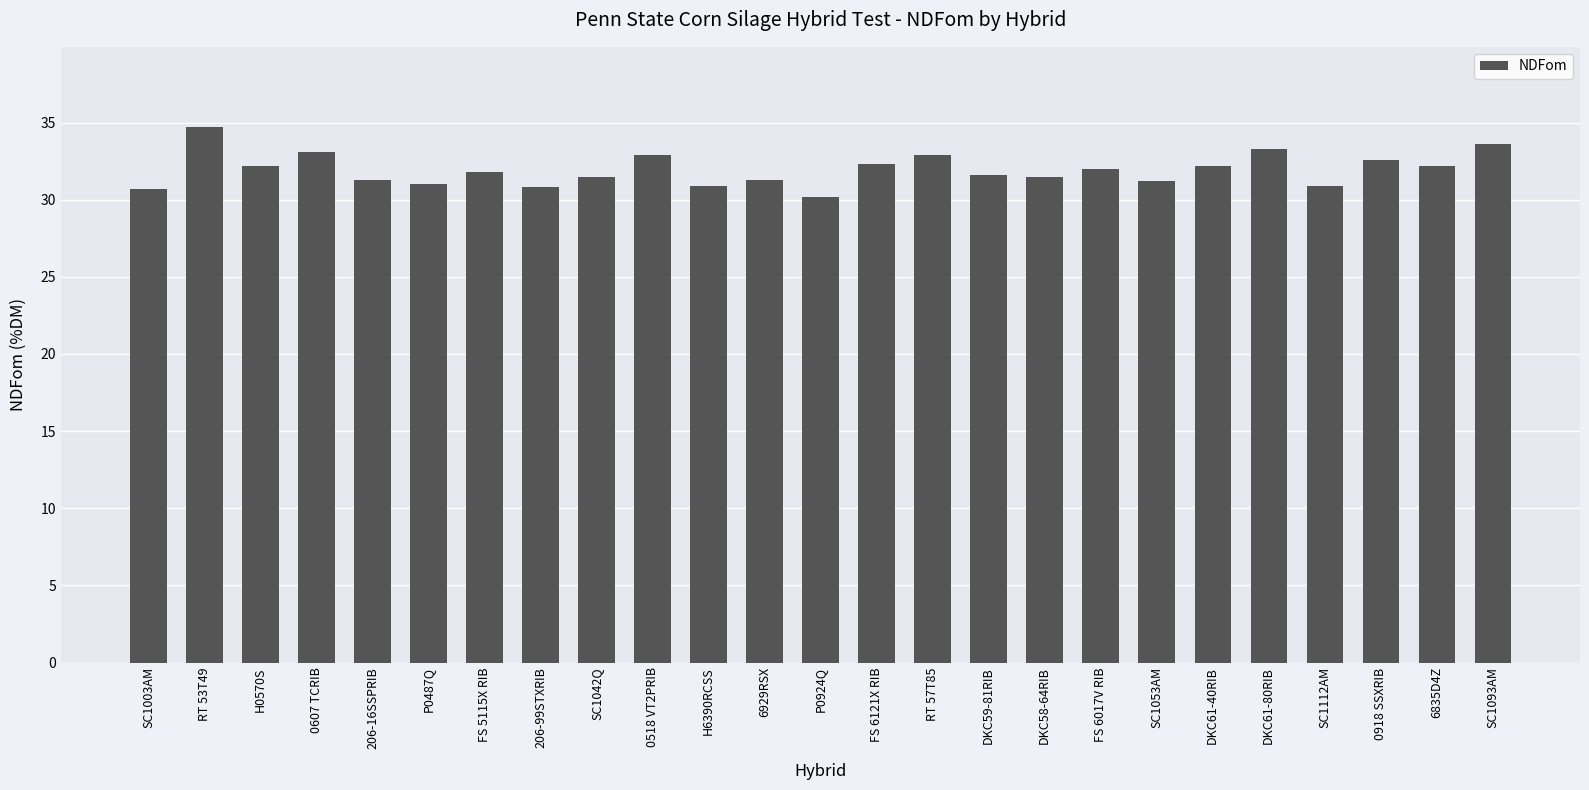

What is the average value?

31.9